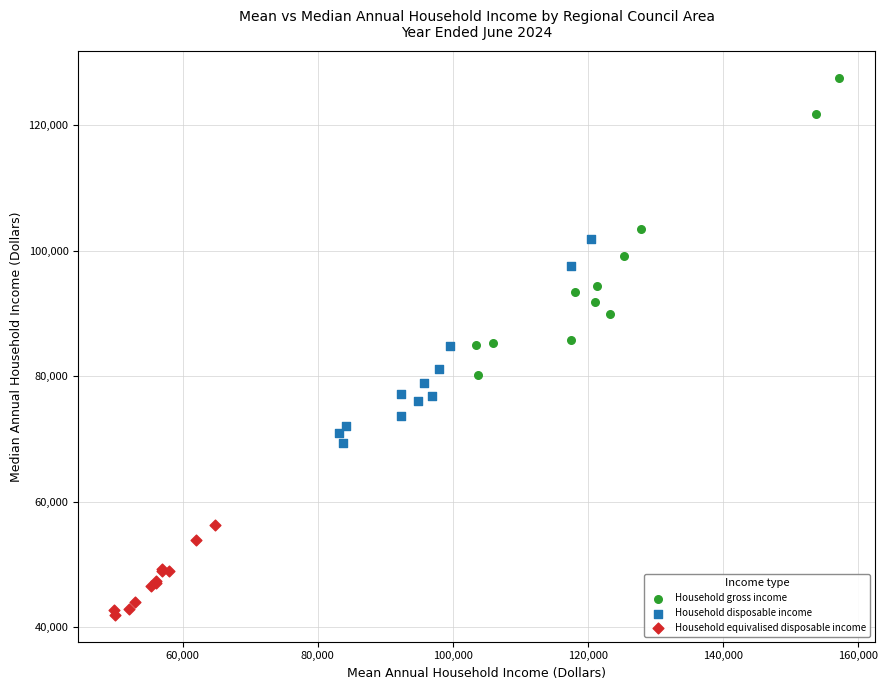

Which series reaches the maximum Y coordinate?

Household gross income